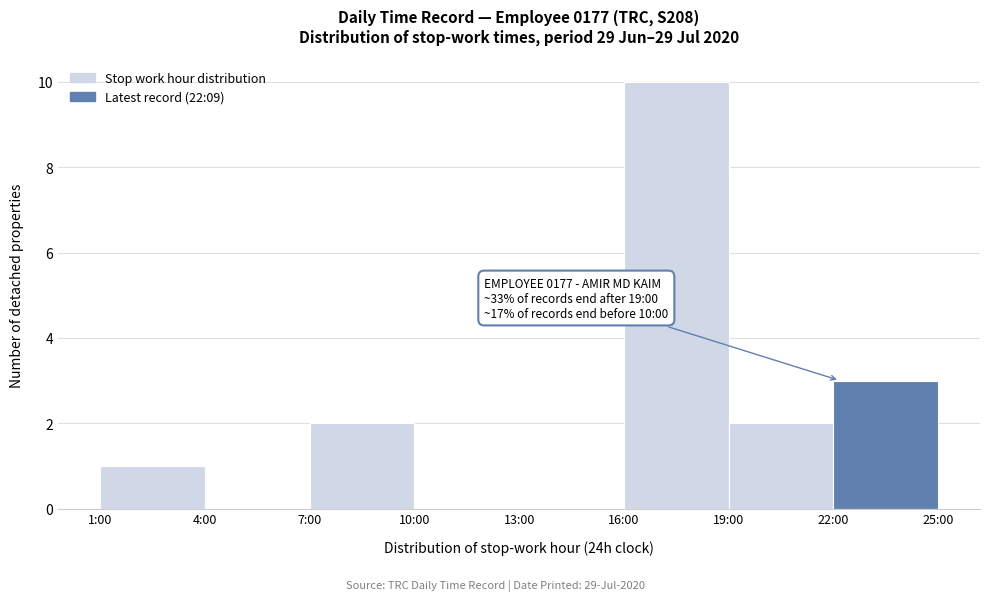

Reading left to right, what are all the values shown in this chart?

1:00=1	4:00=0	7:00=2	10:00=0	13:00=0	16:00=10	19:00=2	22:00=3